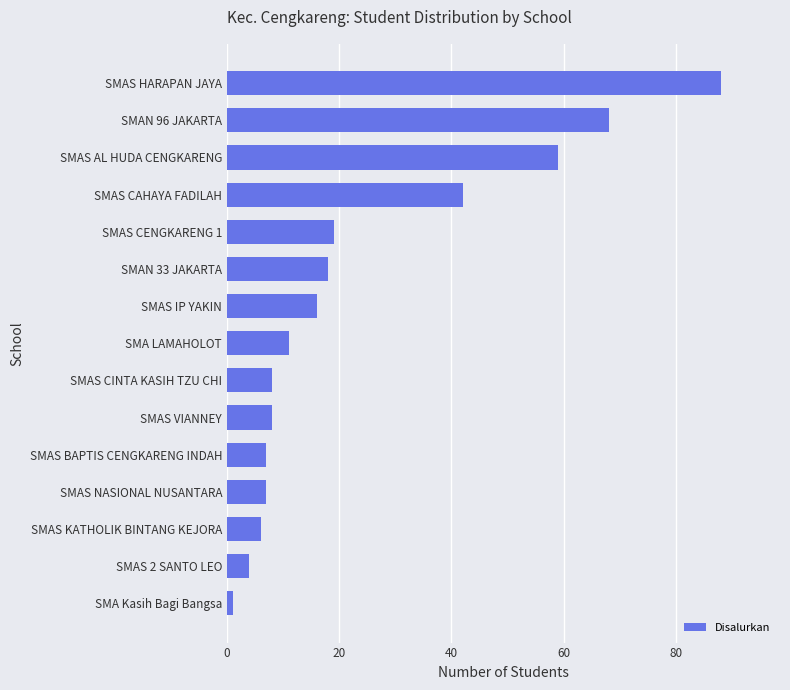

Where is the data nearest to the value 44?

SMAS CAHAYA FADILAH